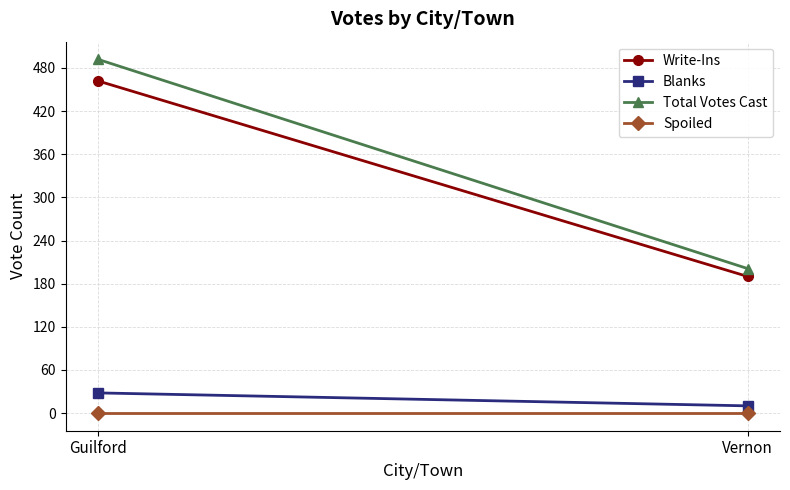

What is the lowest value of the Write-Ins series?

190